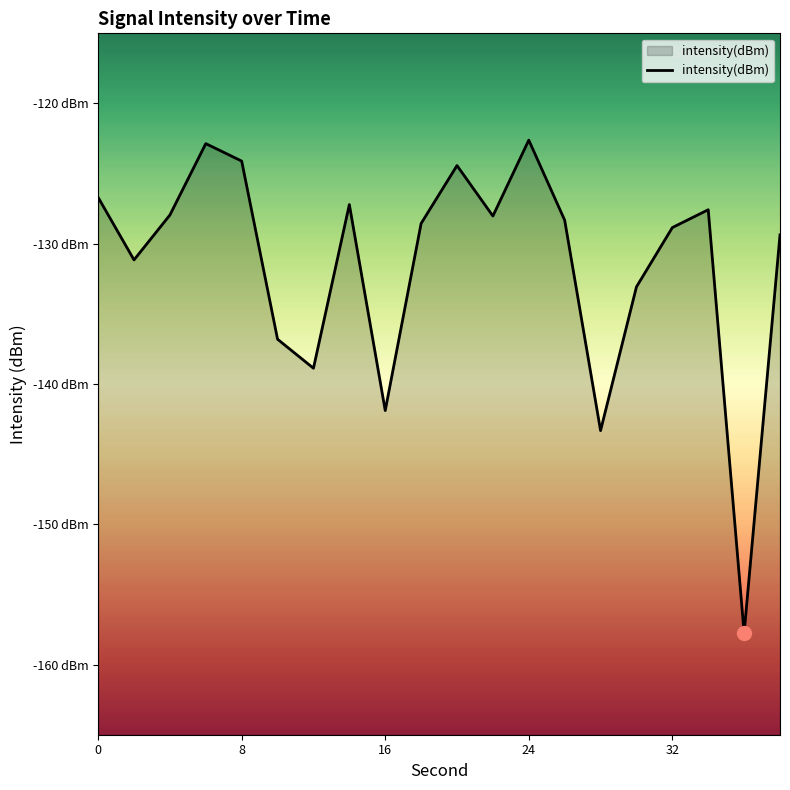

What is the difference between the maximum and minimum values?

35.1